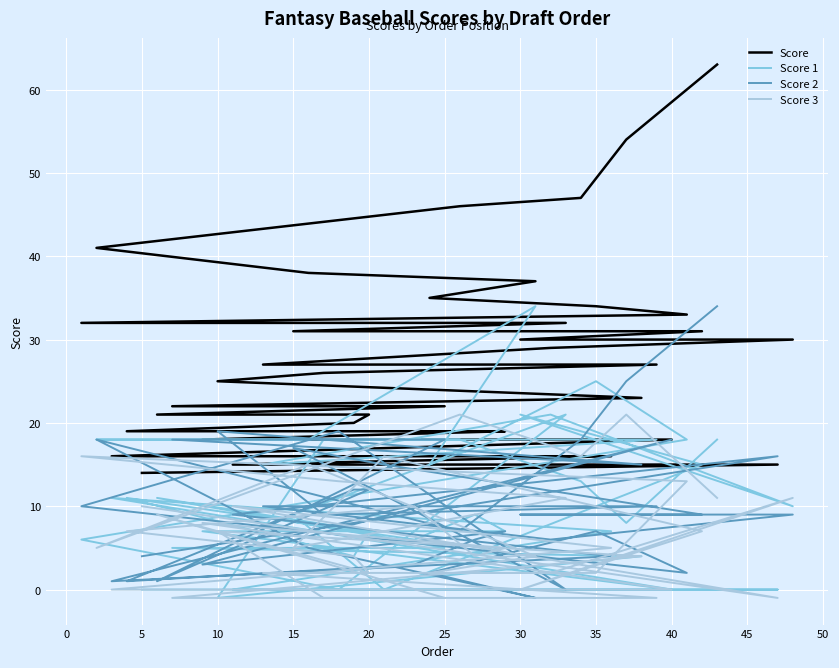

What is the highest value of the Score series?

63